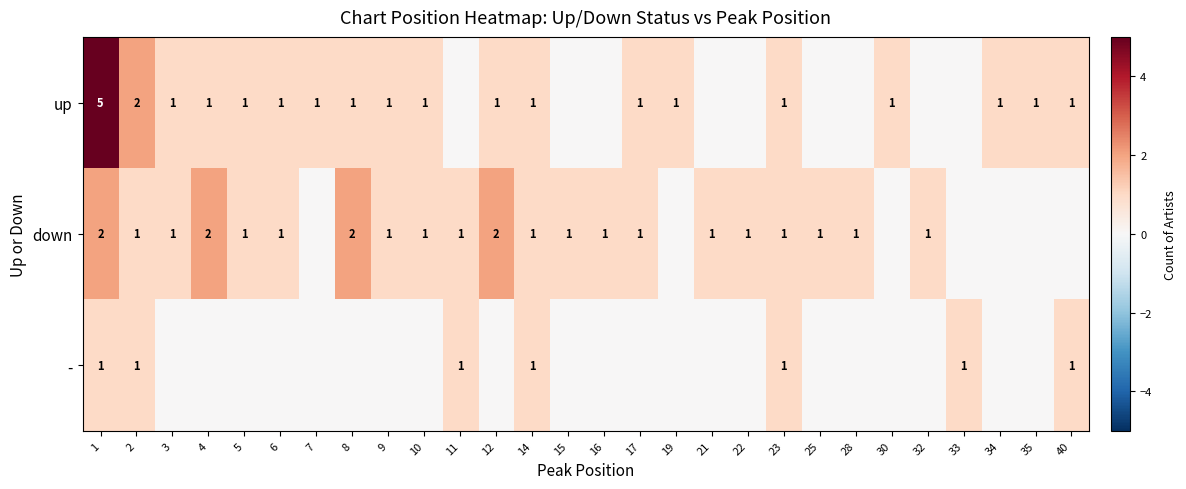

What is the difference between the highest and lowest values at 1?

4